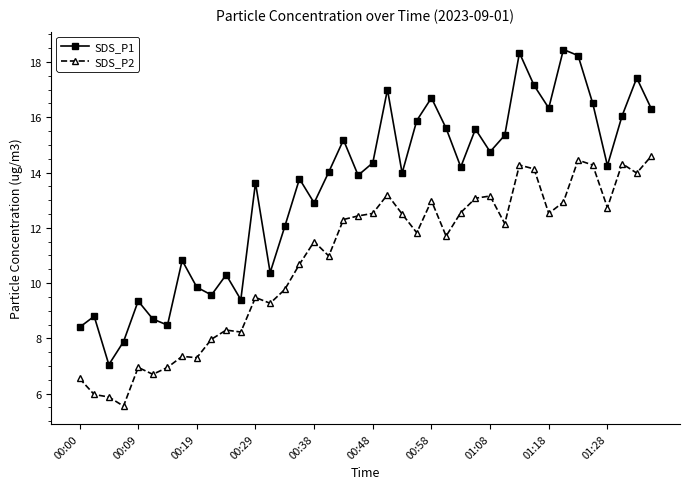

Rank the series by their maximum value, from highest to lowest.

SDS_P1, SDS_P2